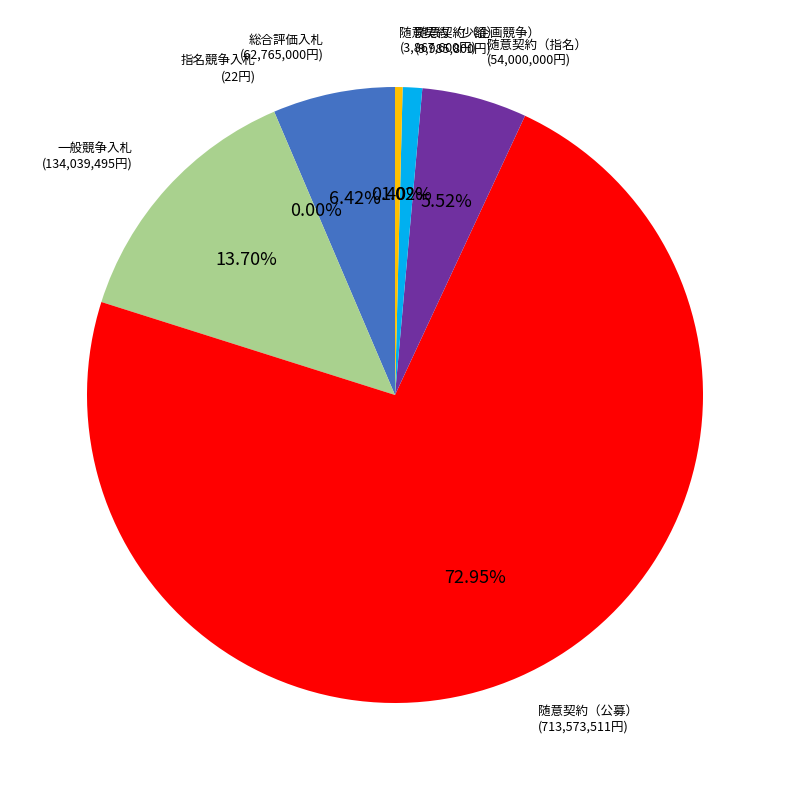

How much of the chart is everything except 随意契約（公募）?

27.1%